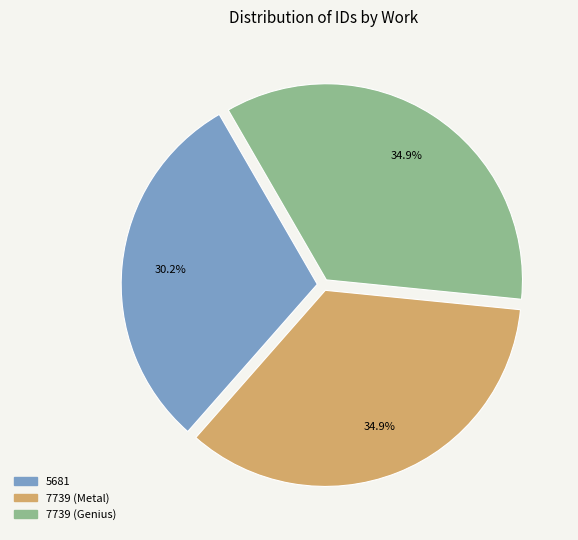

Does 7739 (Genius) account for over 50% of the chart?

No